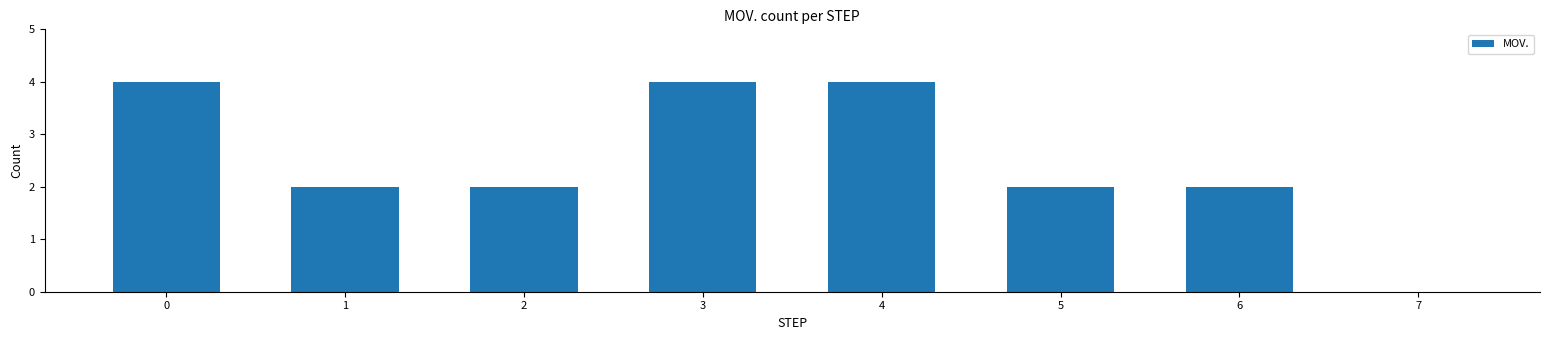

Reading right to left, transcribe all the data shown in this chart.

7=0	6=2	5=2	4=4	3=4	2=2	1=2	0=4